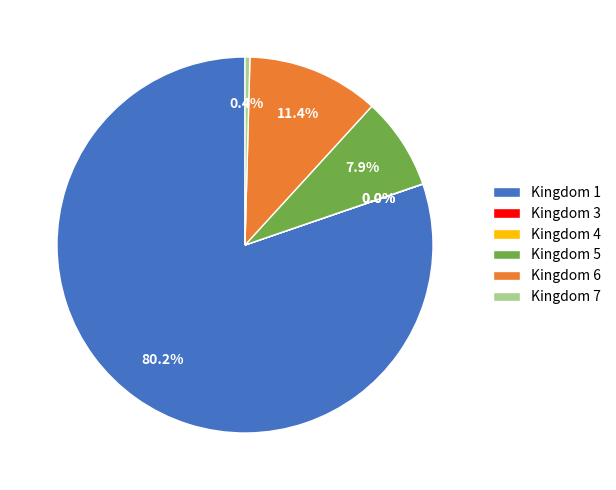

Is there any slice that represents more than half of the pie?

Yes